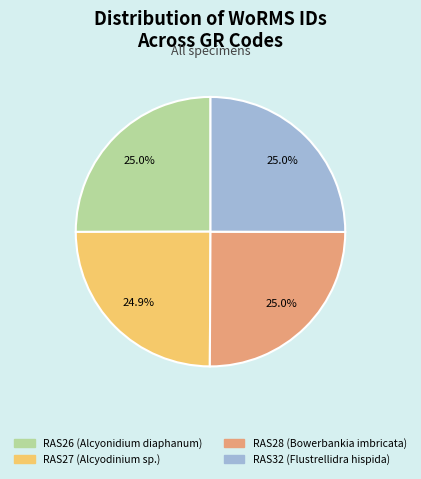

Does RAS28 (Bowerbankia imbricata) represent more than half of the total?

No